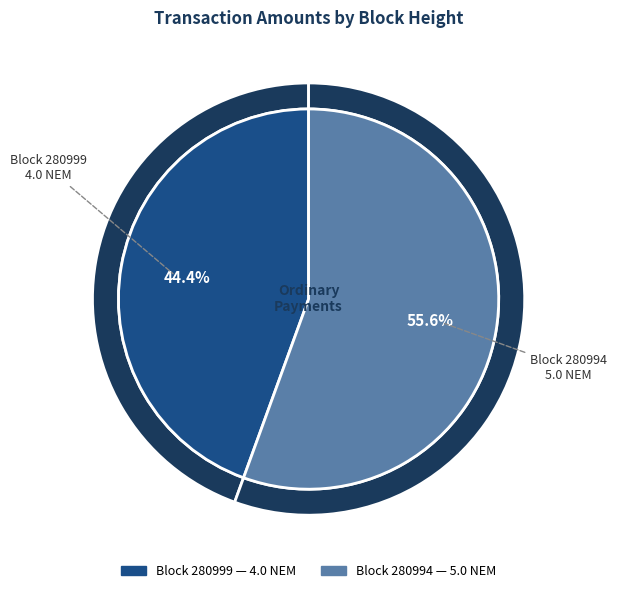

What percentage do 280999 and 280994 together represent?

100.0%